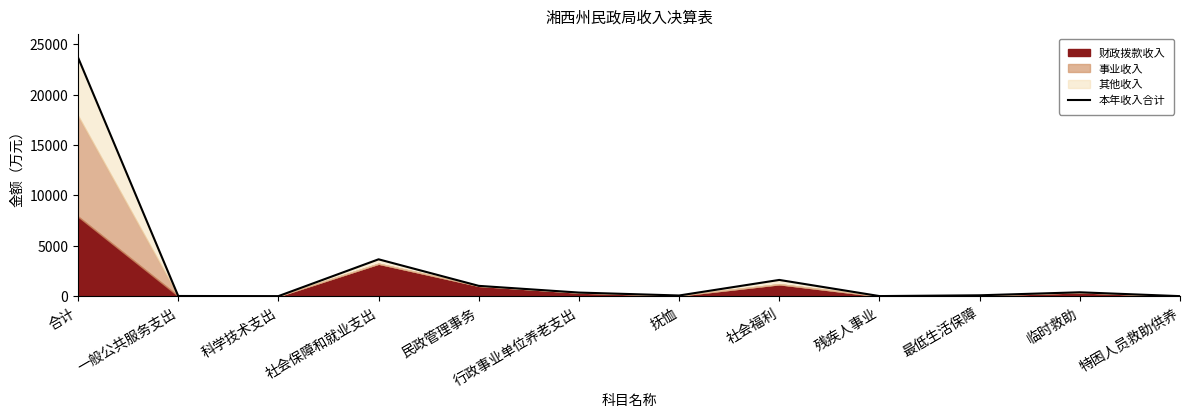

Is it true that the value at 民政管理事务 is 524.9?

False